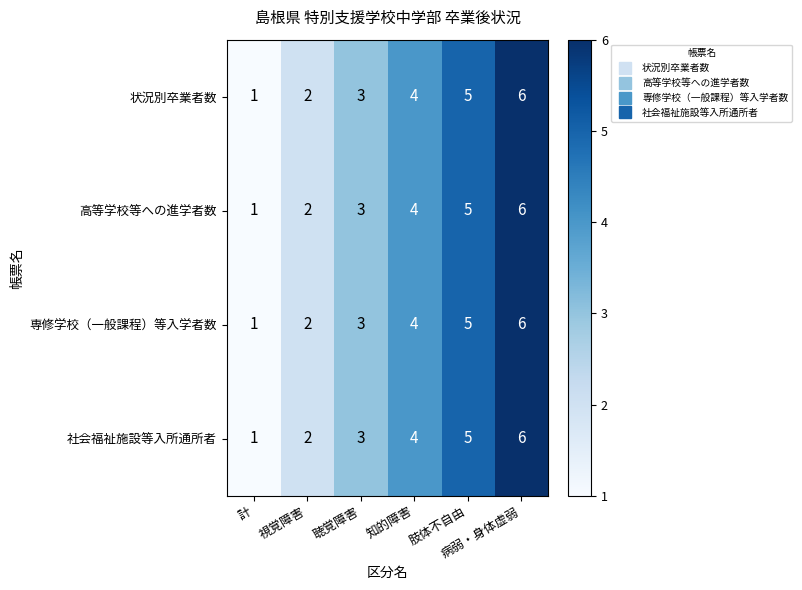

Count the 高等学校等への進学者数 values in the range 2 to 5.

4